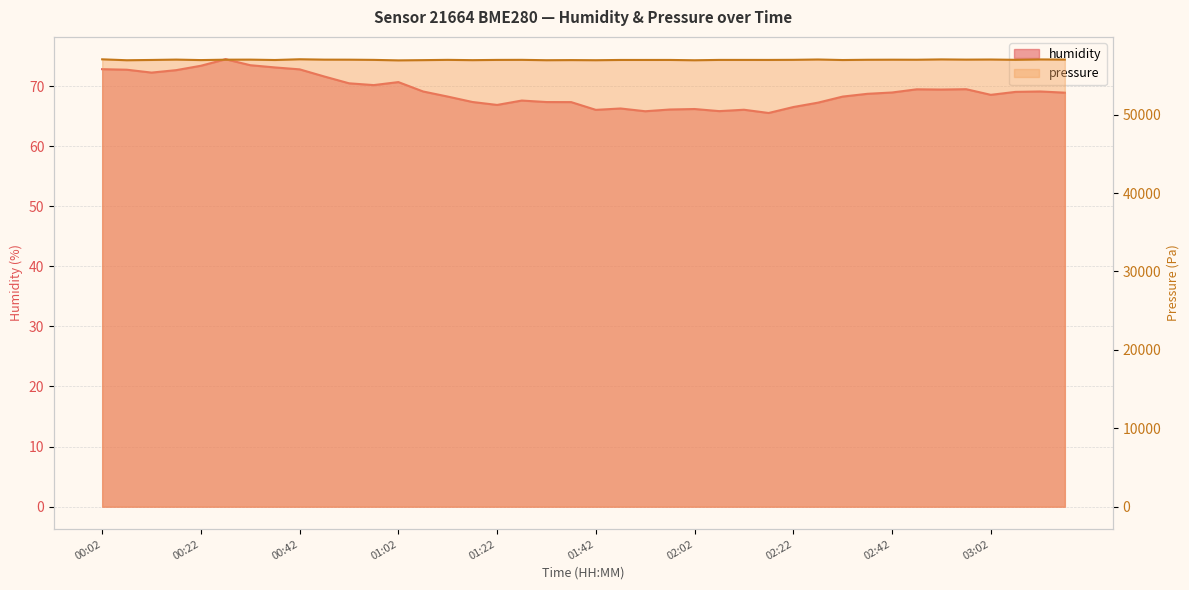

True or false: humidity has a value of 19.8 at 02:27.

False